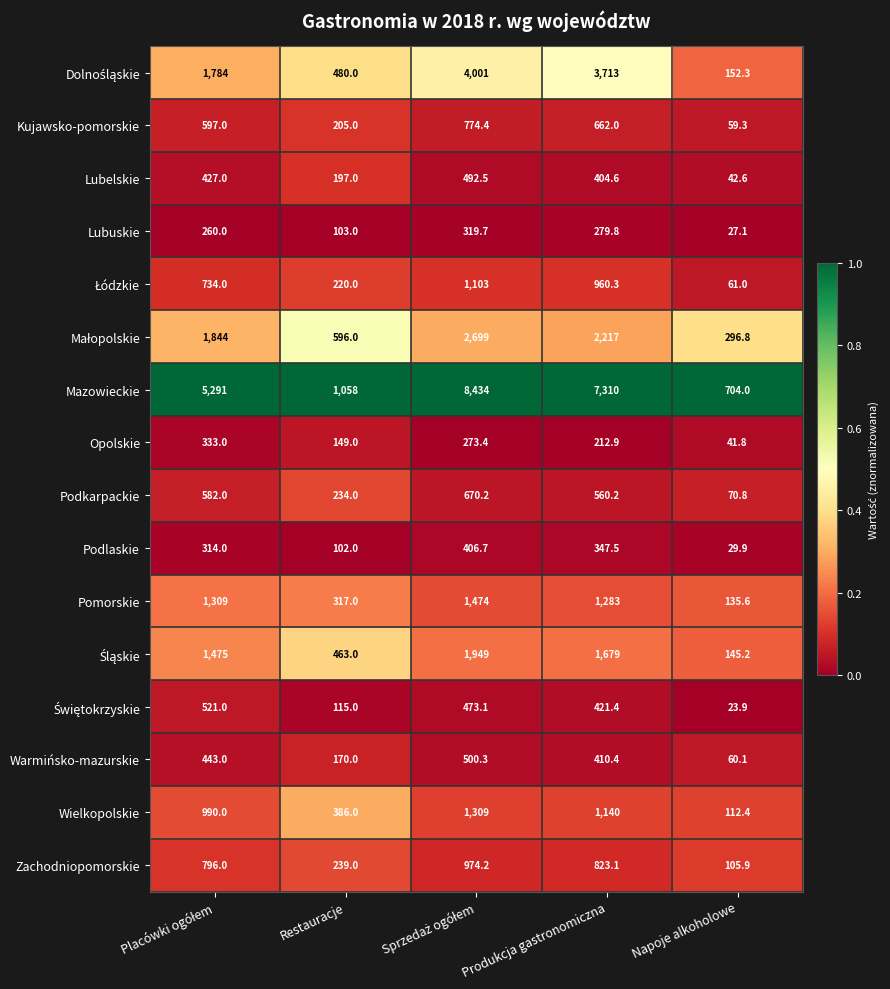

Which series has the largest total across all categories?

Mazowieckie